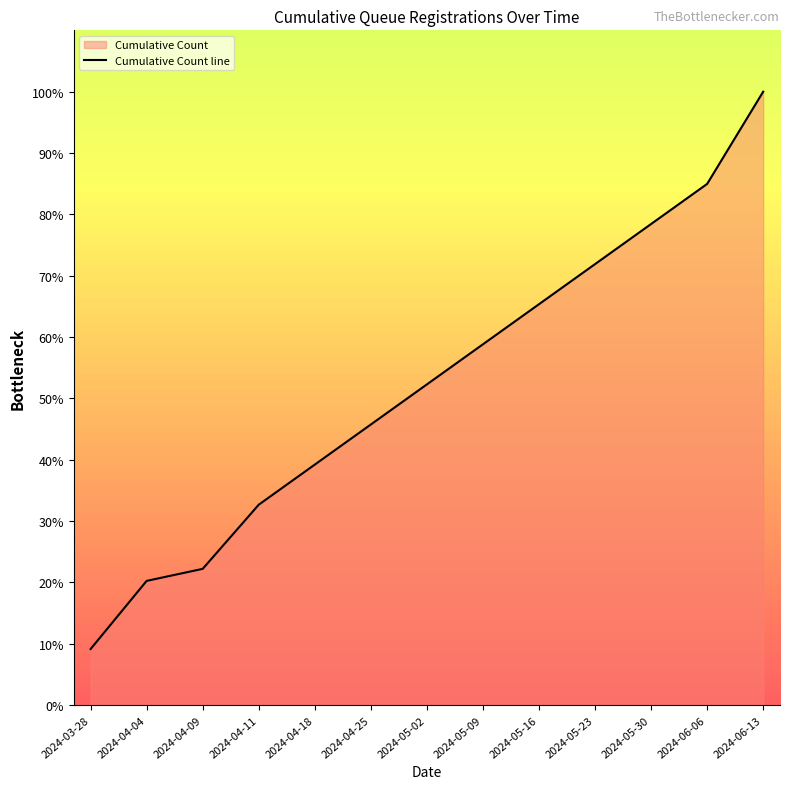

What is the sum of the values at 2024-06-06 and 2024-05-02?

137.3